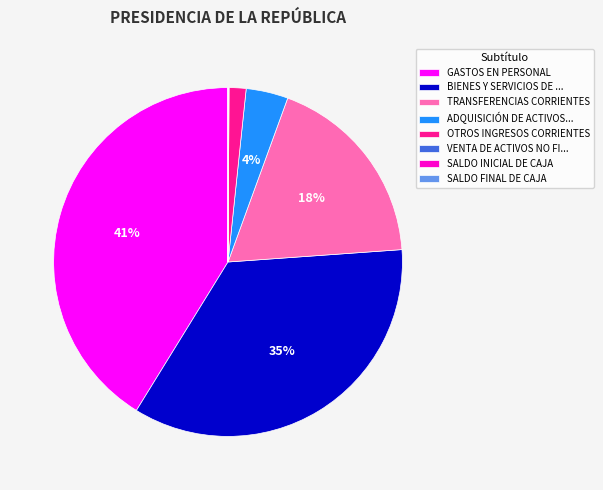

Is it true that BIENES Y SERVICIOS DE ... is 35% of the pie?

True